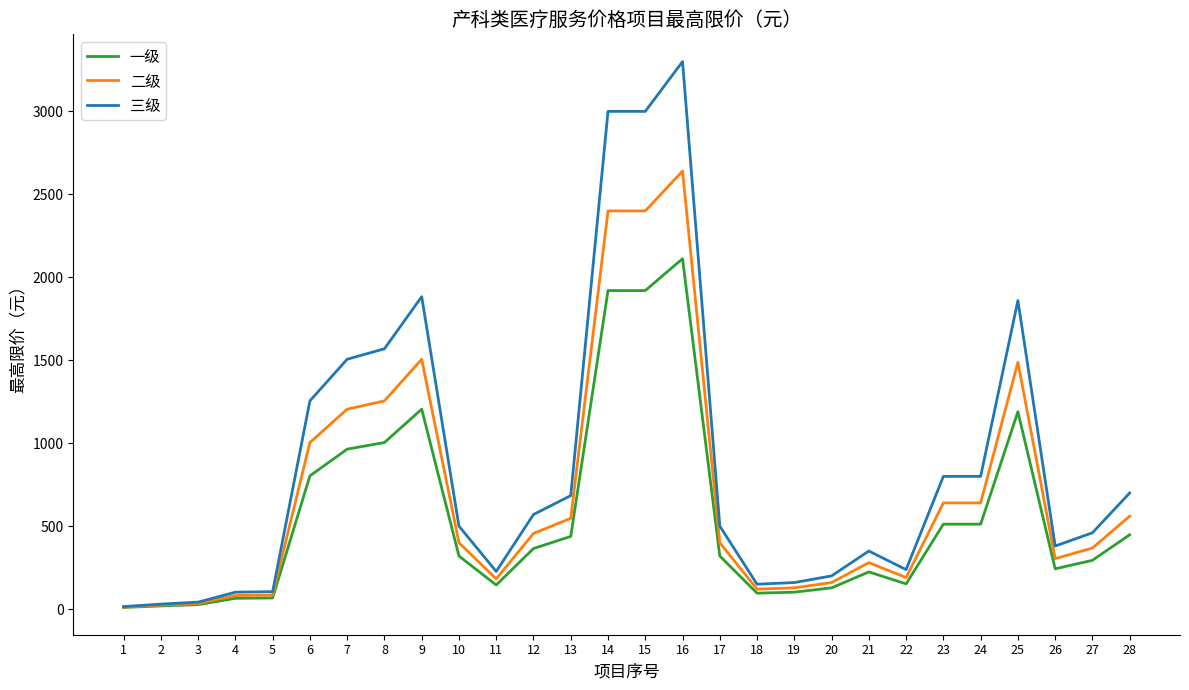

True or false: 三级 has a value of 350 at 21.

True